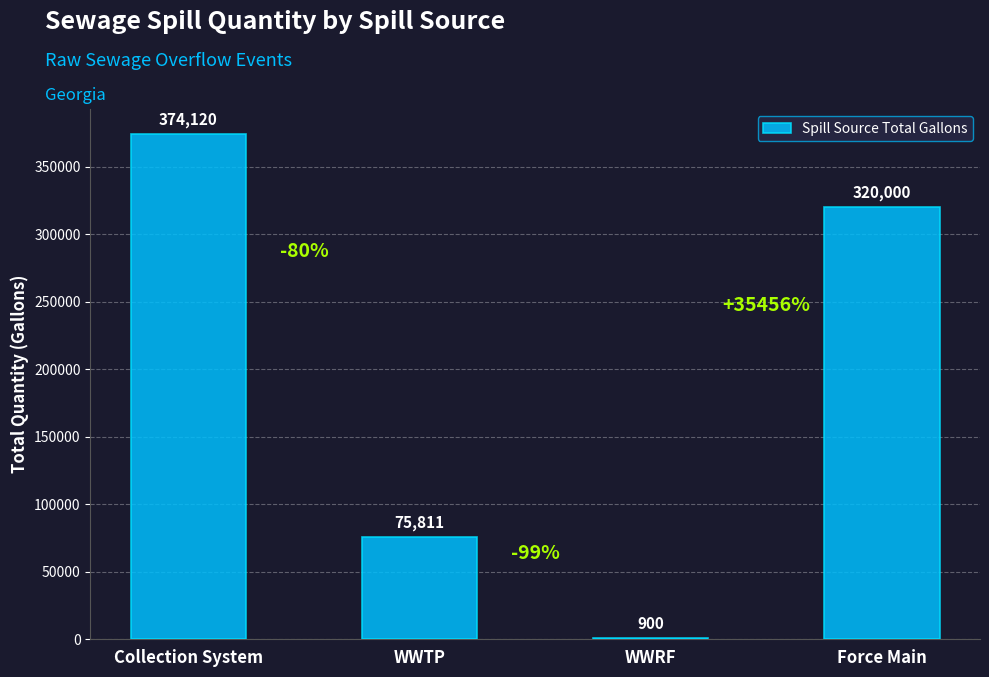

True or false: the data shows 231061 at Collection System.

False